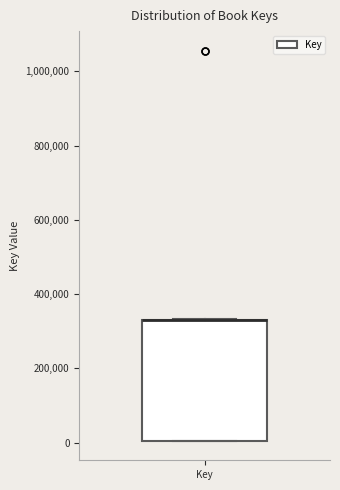

Where is the upper edge of the box for Key on the y-axis? The values are not printed on the chart, so give them approximately, as read against the axis.

340000